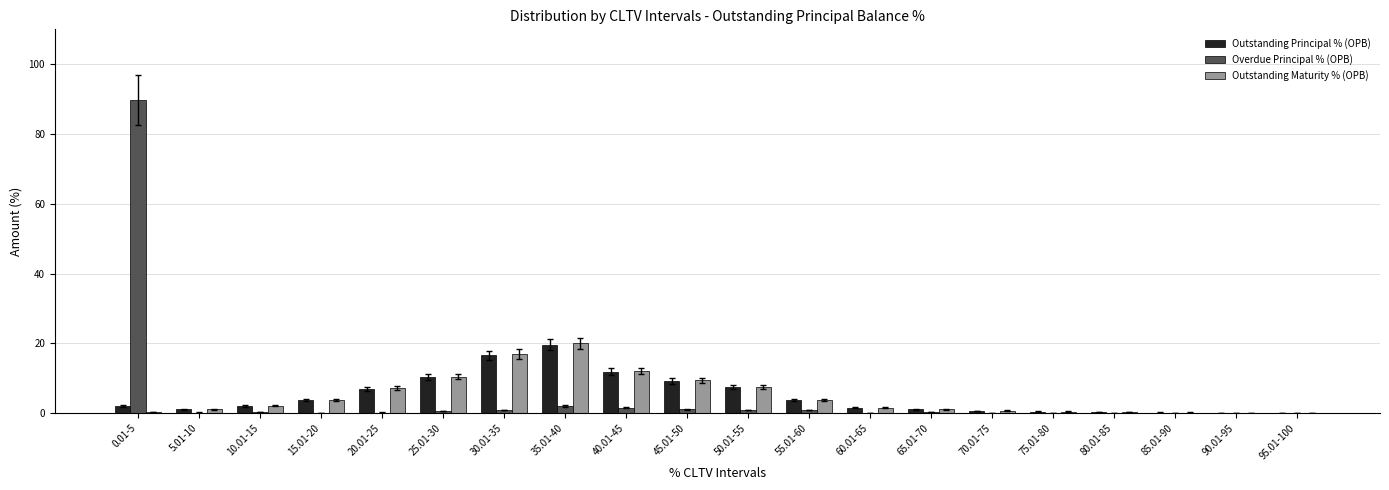

Which series has the widest spread of values?

Overdue Principal % (OPB)